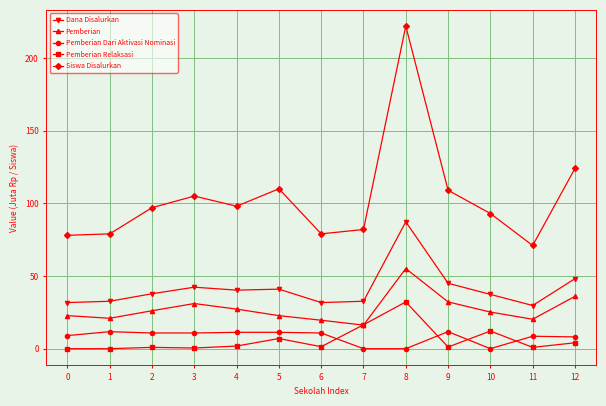

What is the spread (max minus min) of values at 1?

79.0